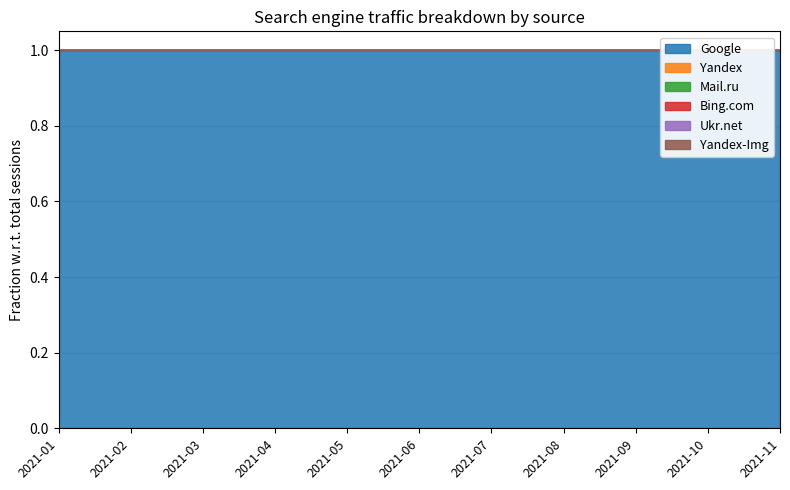

The value of Yandex-Img at 2021-09 is 0. True or false?

True